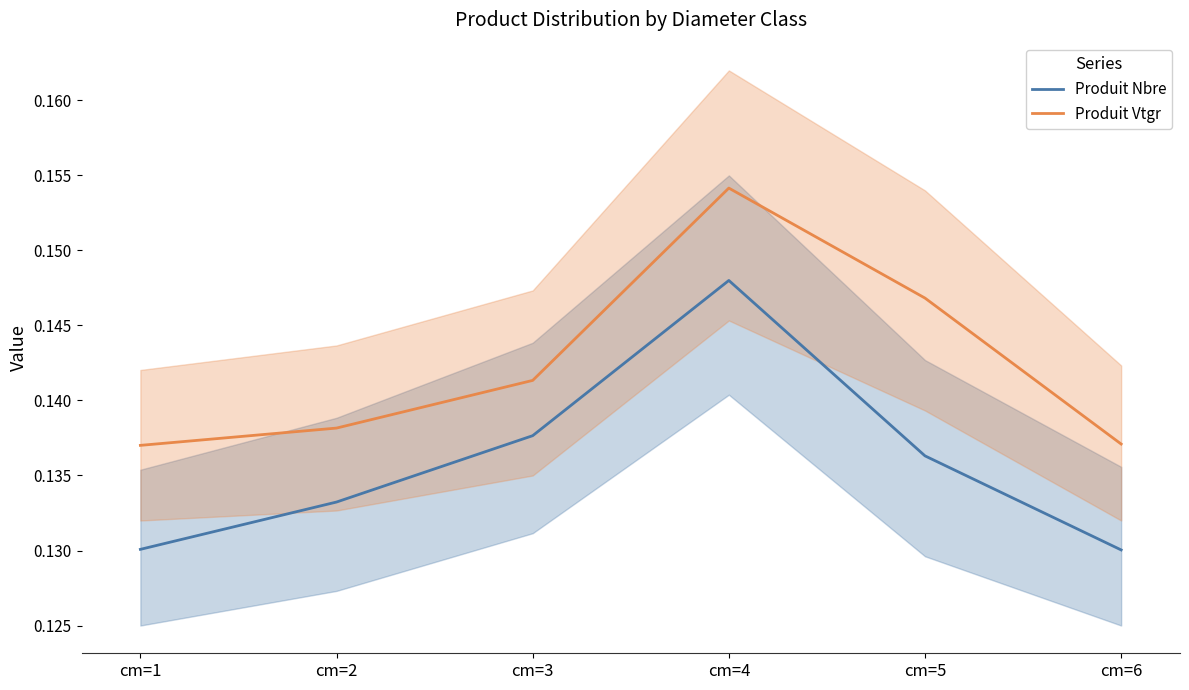

How many series are shown in this chart?

2